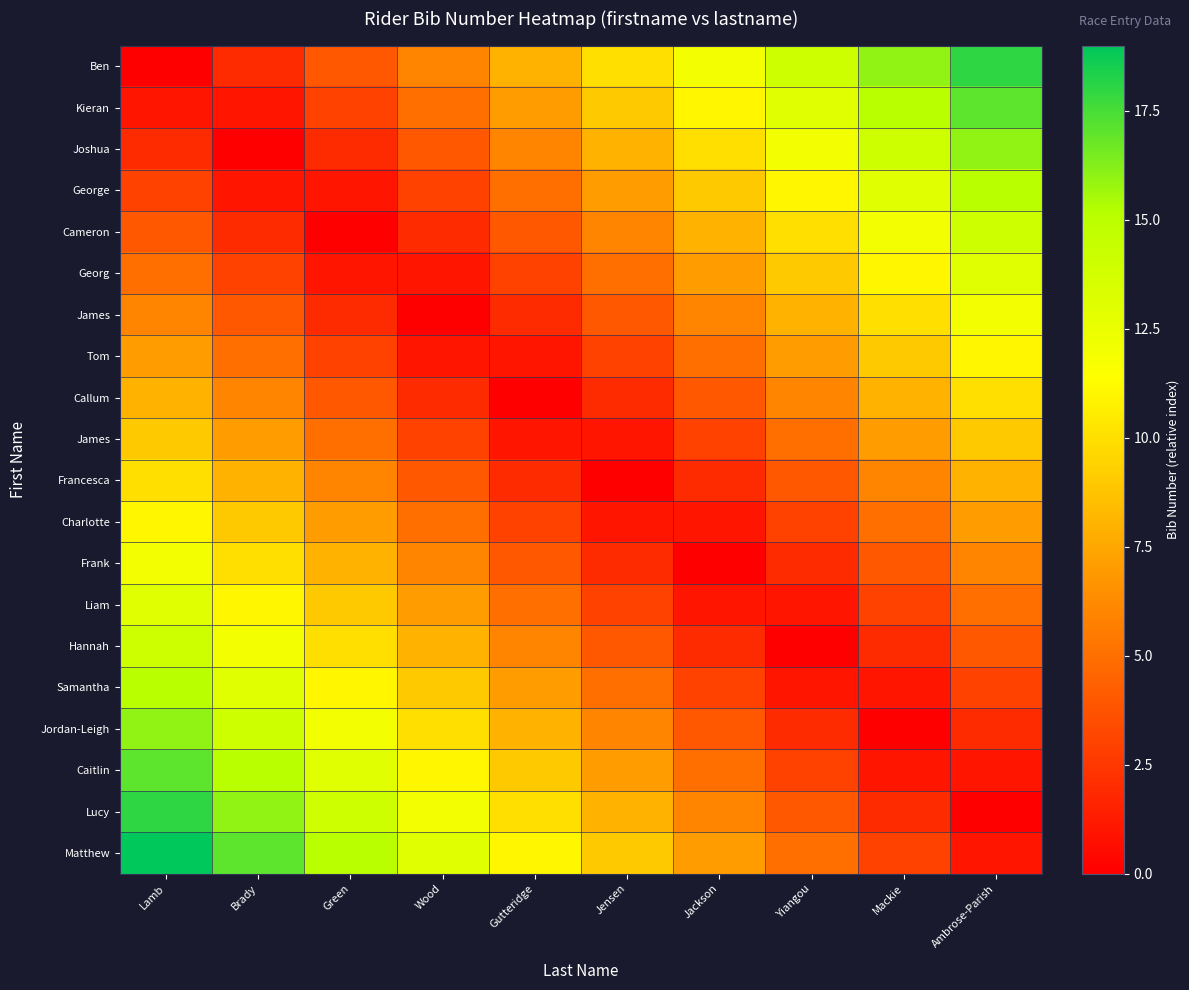

At which category is the sum across all series the highest?

Lamb